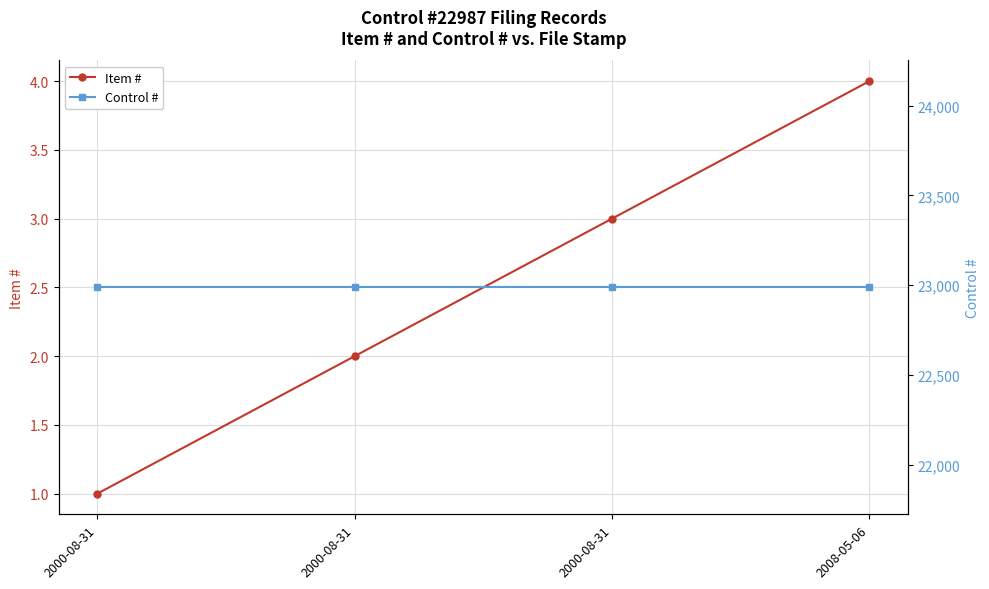

True or false: Control # has more than 1 points higher than both neighbors.

False